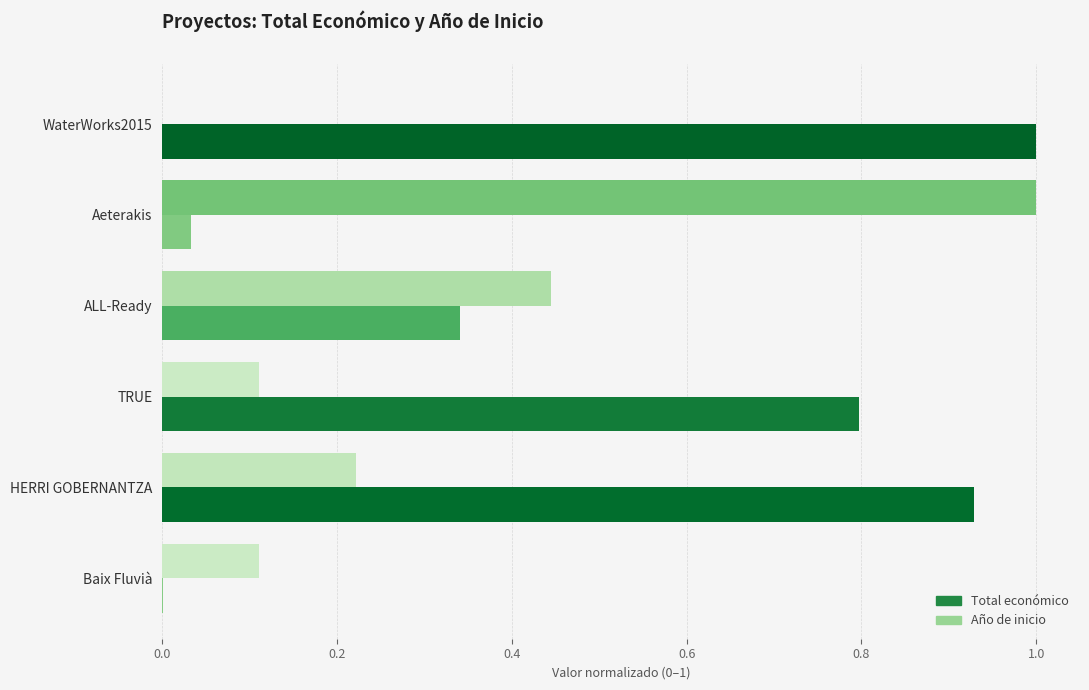

Which series changed the most between Aeterakis and HERRI GOBERNANTZA?

Total económico